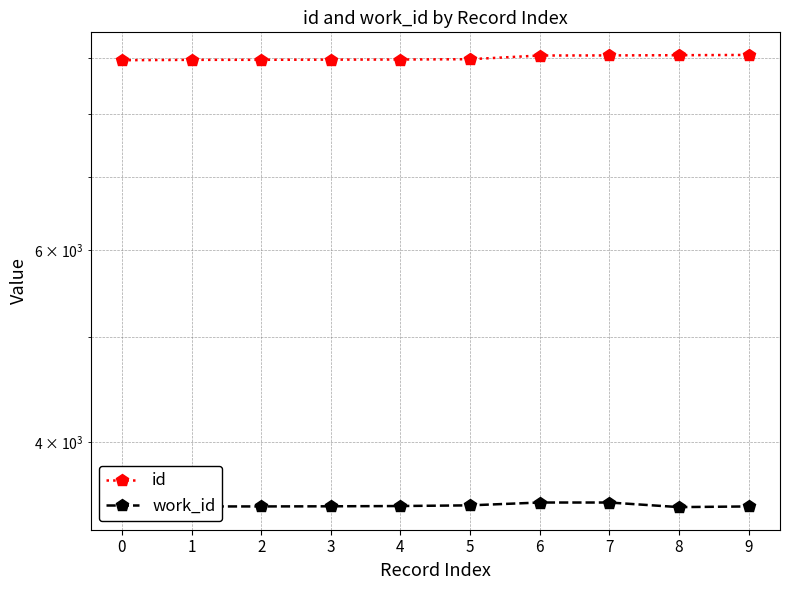

Is the value of id at 0 greater than the value of work_id at 8?

Yes